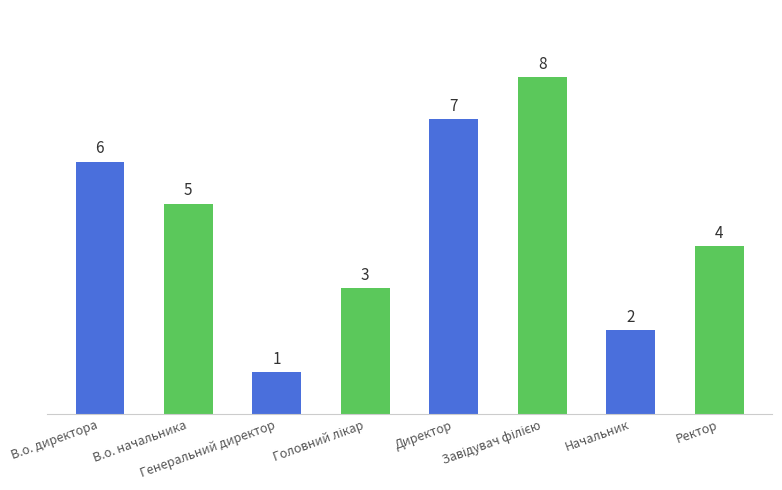

What is the difference between the values at Генеральний директор and Ректор?

3